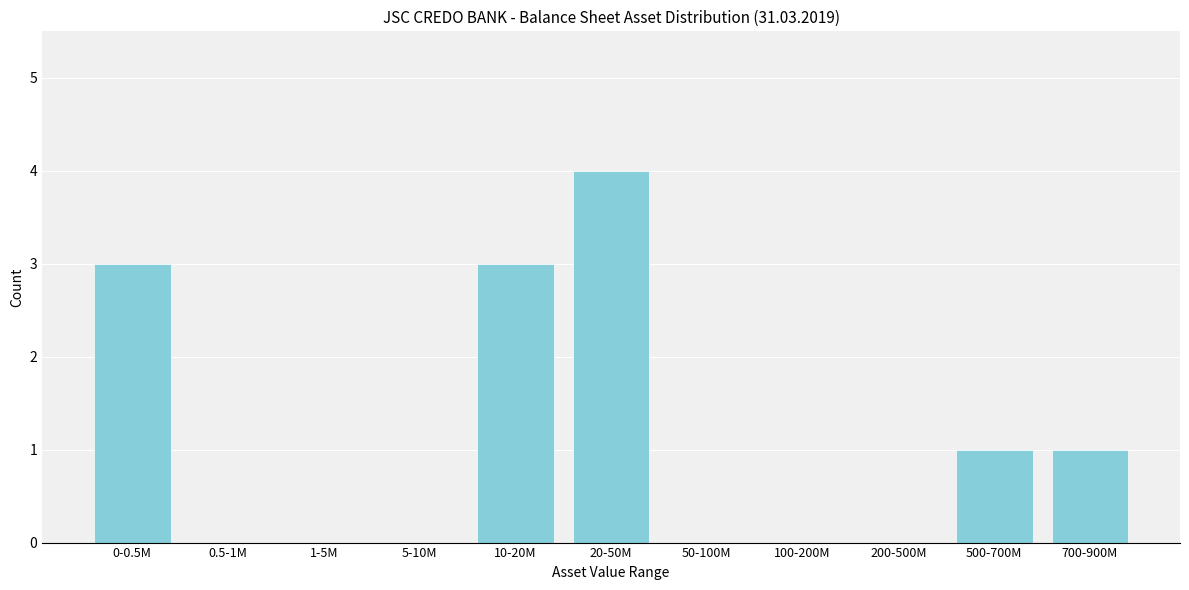

Reading left to right, what are all the values shown in this chart?

0-0.5M=3	0.5-1M=0	1-5M=0	5-10M=0	10-20M=3	20-50M=4	50-100M=0	100-200M=0	200-500M=0	500-700M=1	700-900M=1